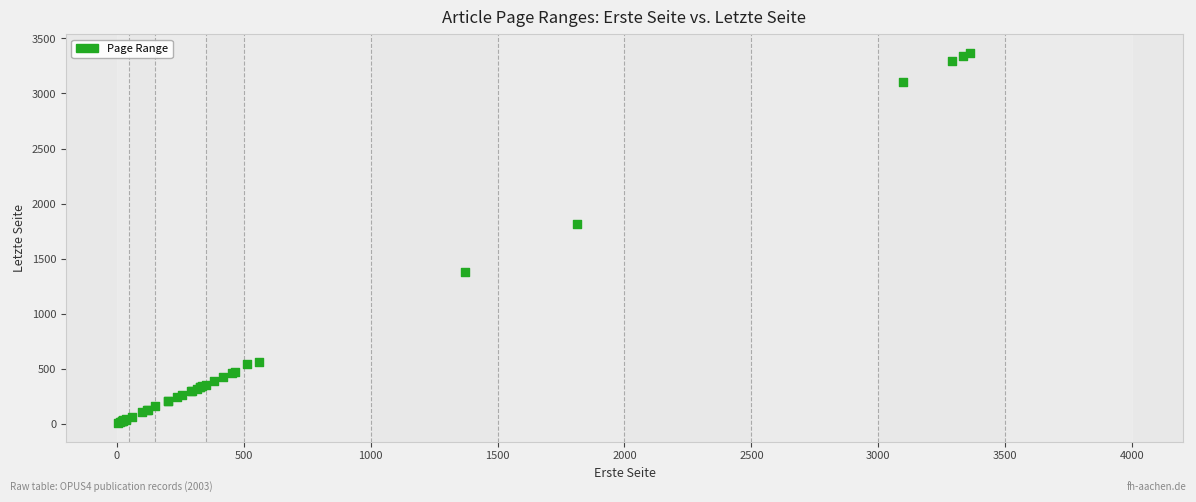

What Y value in the scatter plot is closest to 1689?

1818